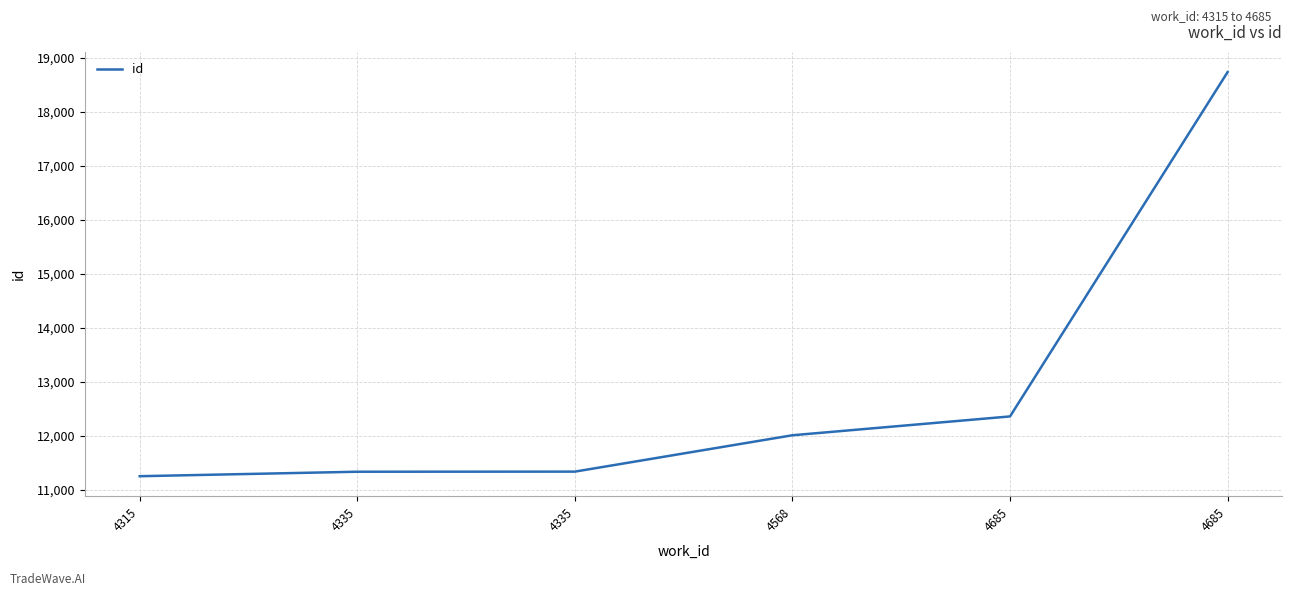

Does the chart display data point markers on the line(s)?

No